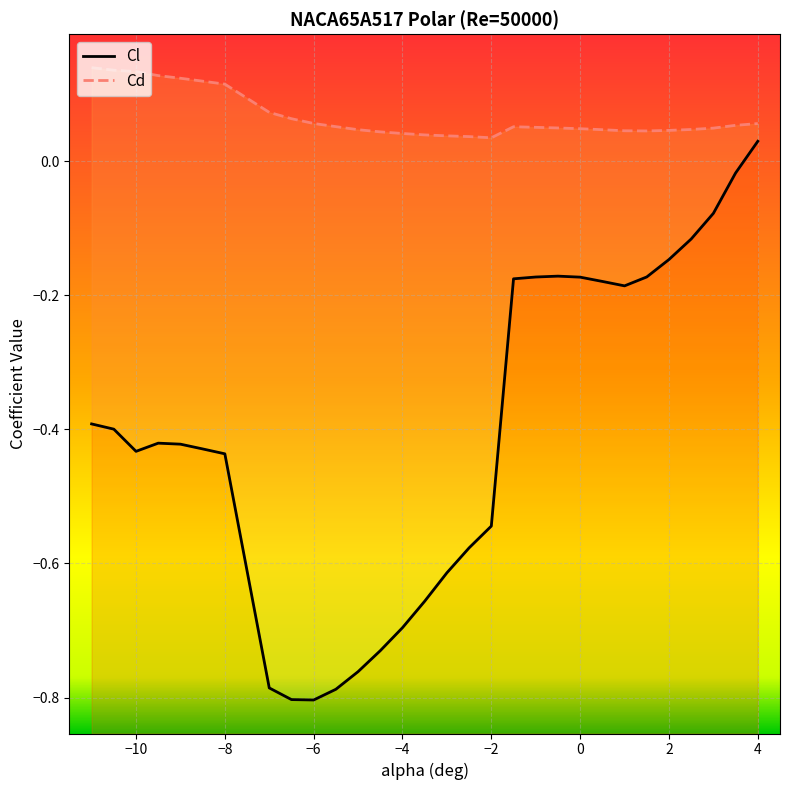

What is the average value of the Cd series?

0.1